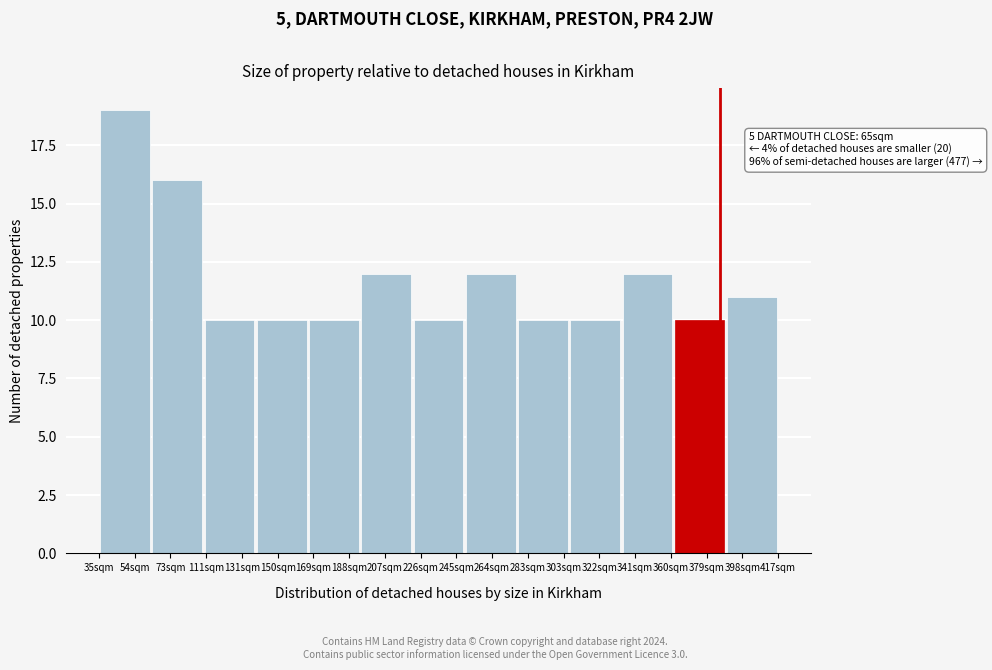

Reading right to left, what are all the values shown in this chart?

11	10	12	10	10	12	10	12	10	10	10	16	19